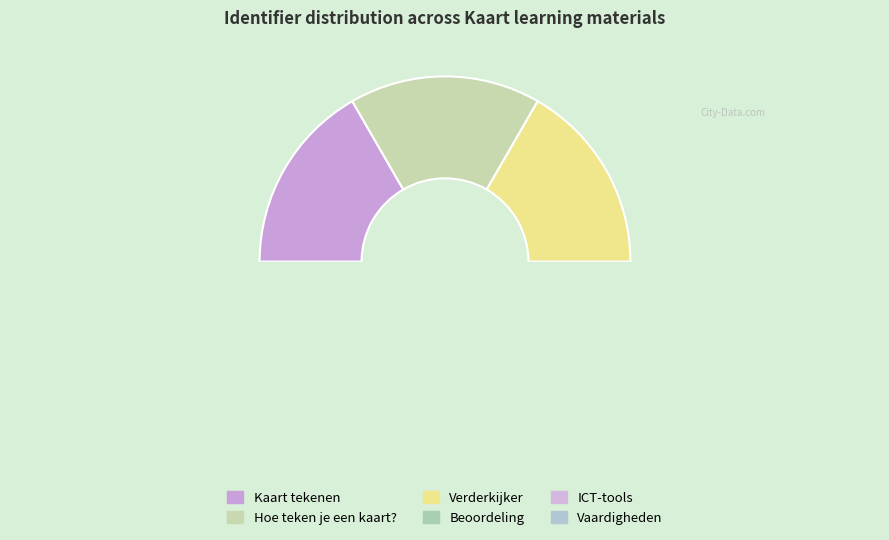

Between Kaart tekenen and Verderkijker, which is larger?

Verderkijker